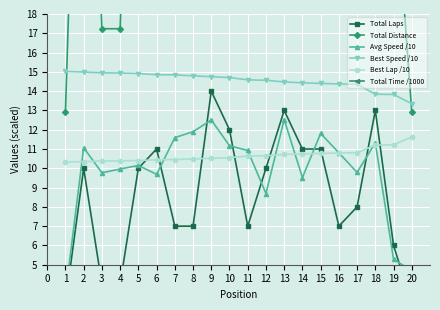

What is the difference between the Best Lap /10 values at 13 and 11?

0.1